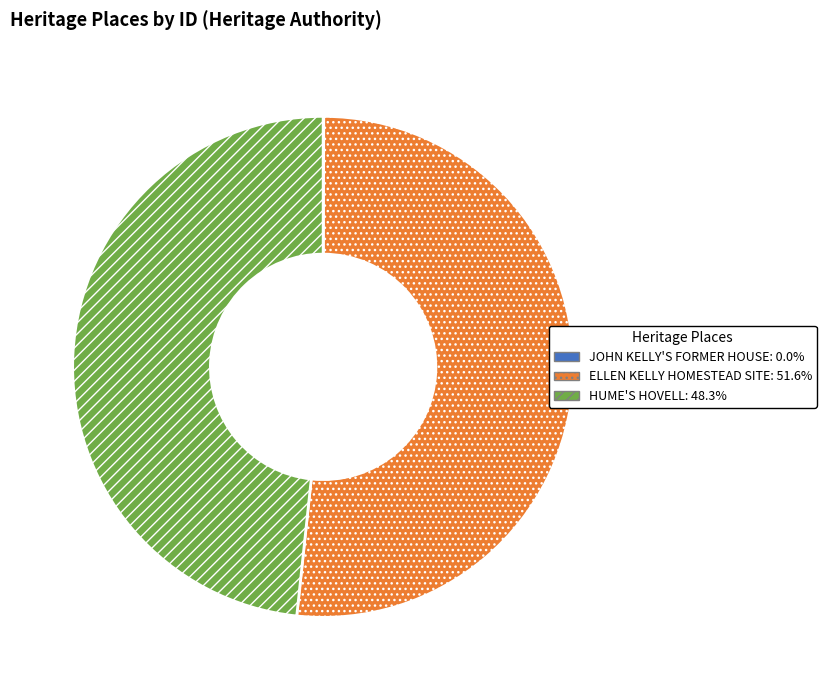

Is ELLEN KELLY HOMESTEAD SITE: 51.6% the majority of the pie?

Yes